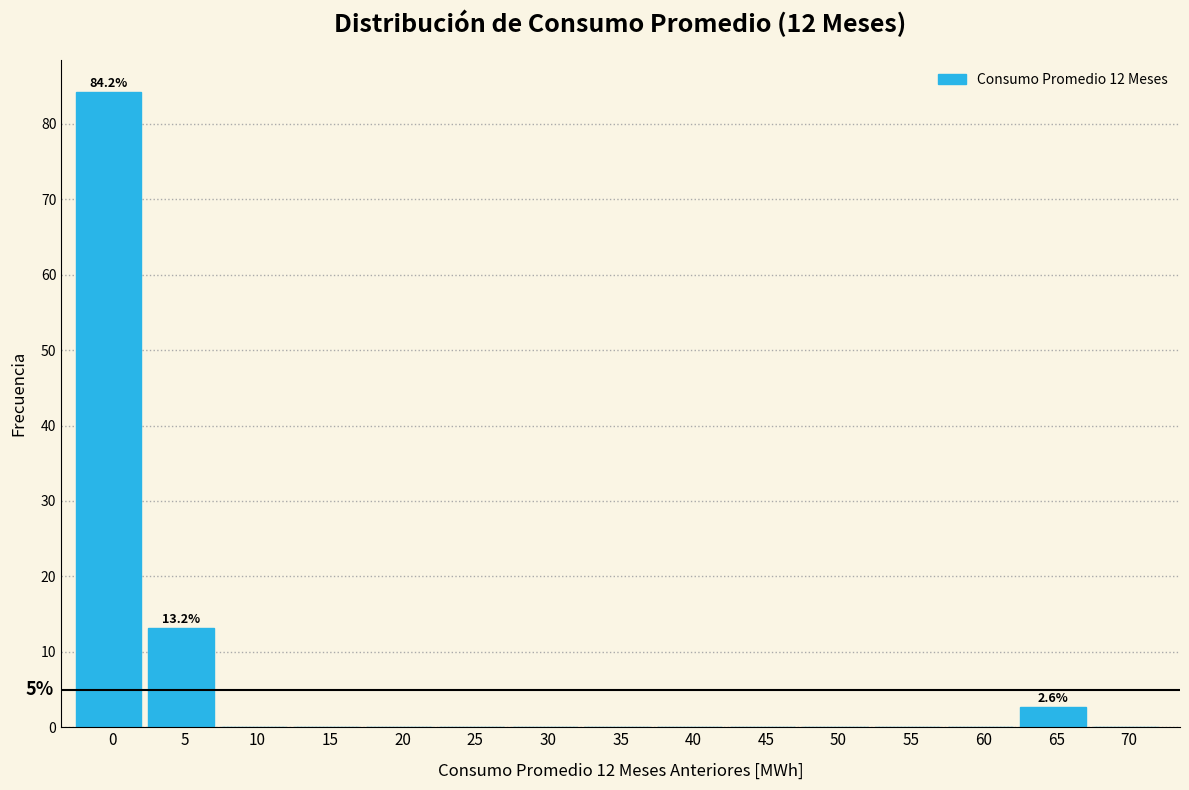

Reading left to right, list all the values displayed in this chart.

0=84.2	5=13.2	10=0.0	15=0.0	20=0.0	25=0.0	30=0.0	35=0.0	40=0.0	45=0.0	50=0.0	55=0.0	60=0.0	65=2.6	70=0.0